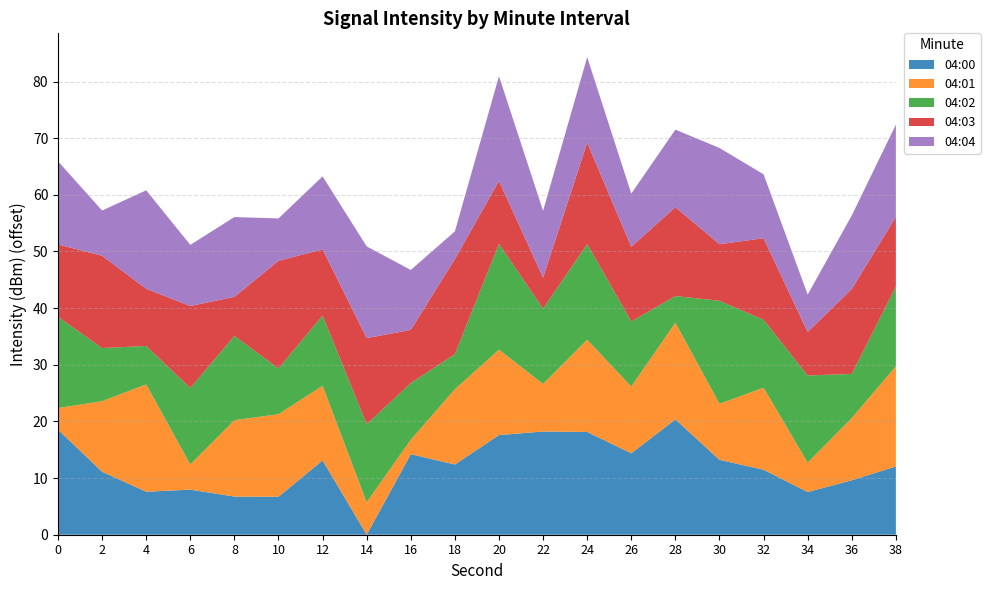

What is the total value across all series at 30?

68.3